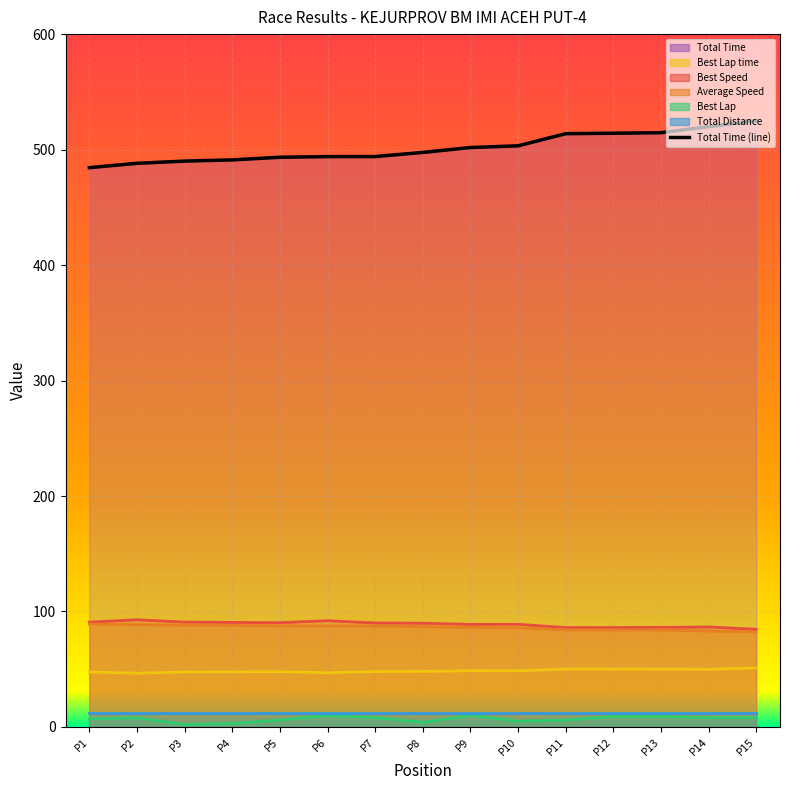

At which label does the data first exceed 497?

P8